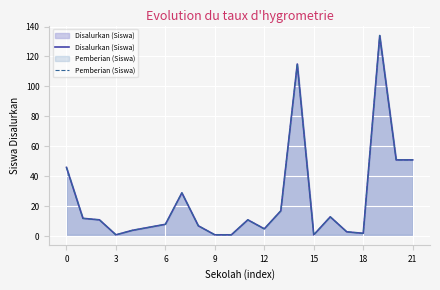

What is the difference between the maximum and second lowest values in the Pemberian (Siswa) series?

133